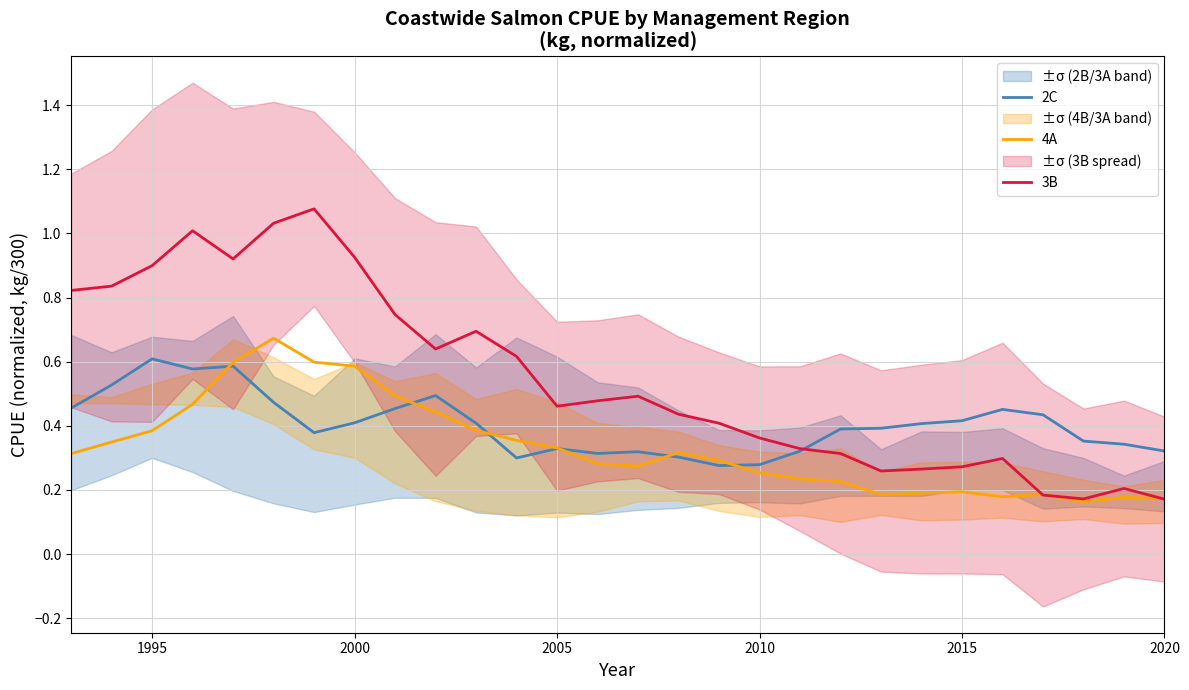

Which series has the largest total across all categories?

3B